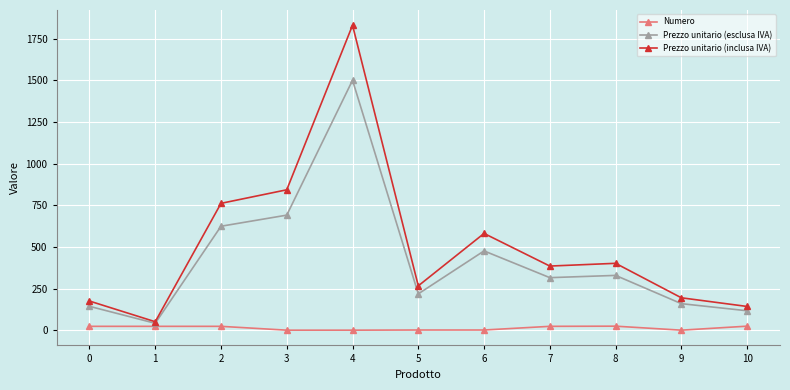

What is the sum of all Prezzo unitario (inclusa IVA) values?

5636.1